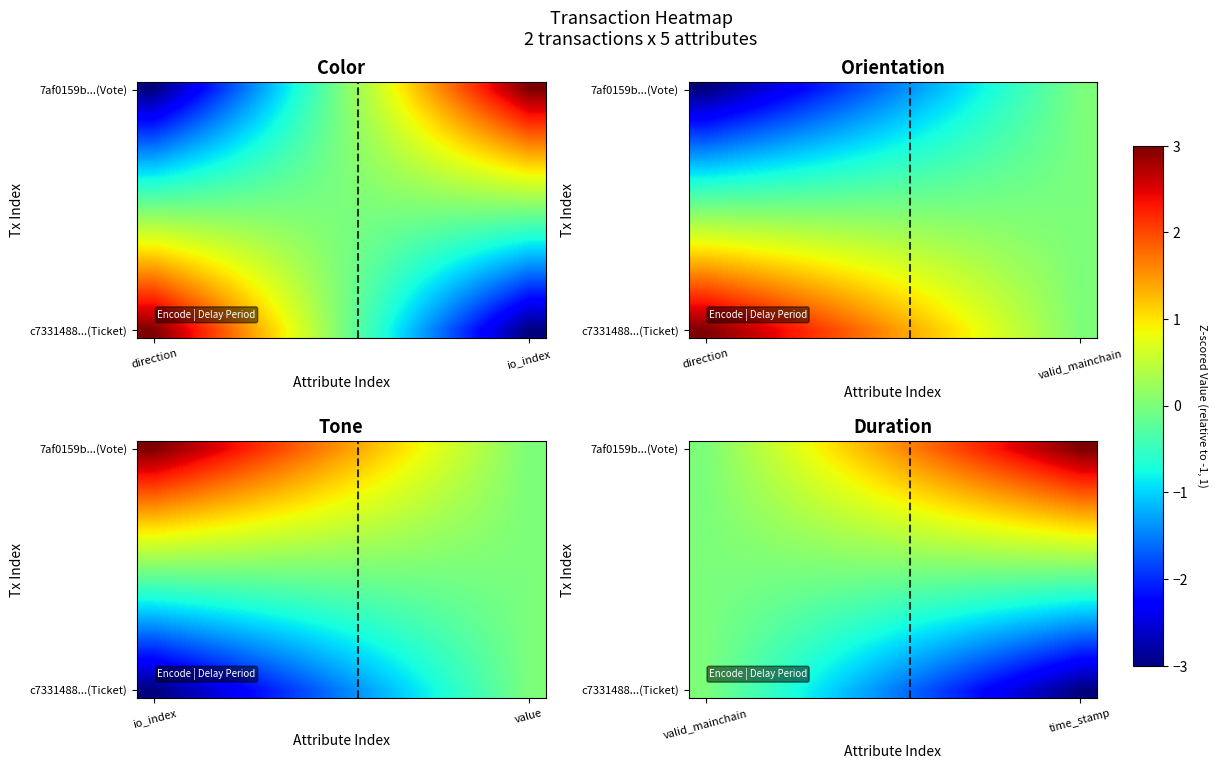

What is the difference between the highest and lowest values at 5?

2.7